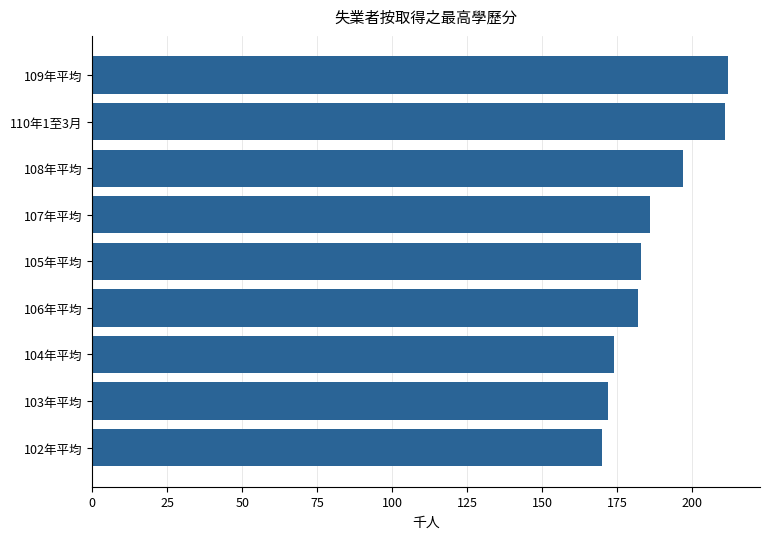

What is the minimum value shown in the chart?

170